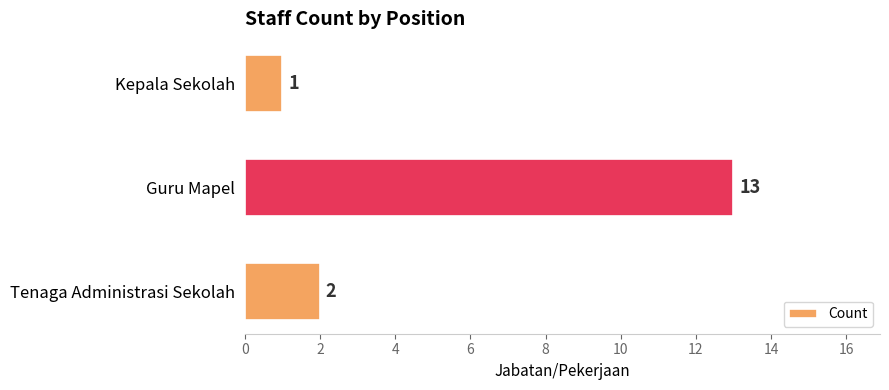

Between Kepala Sekolah and Guru Mapel, which is larger?

Guru Mapel